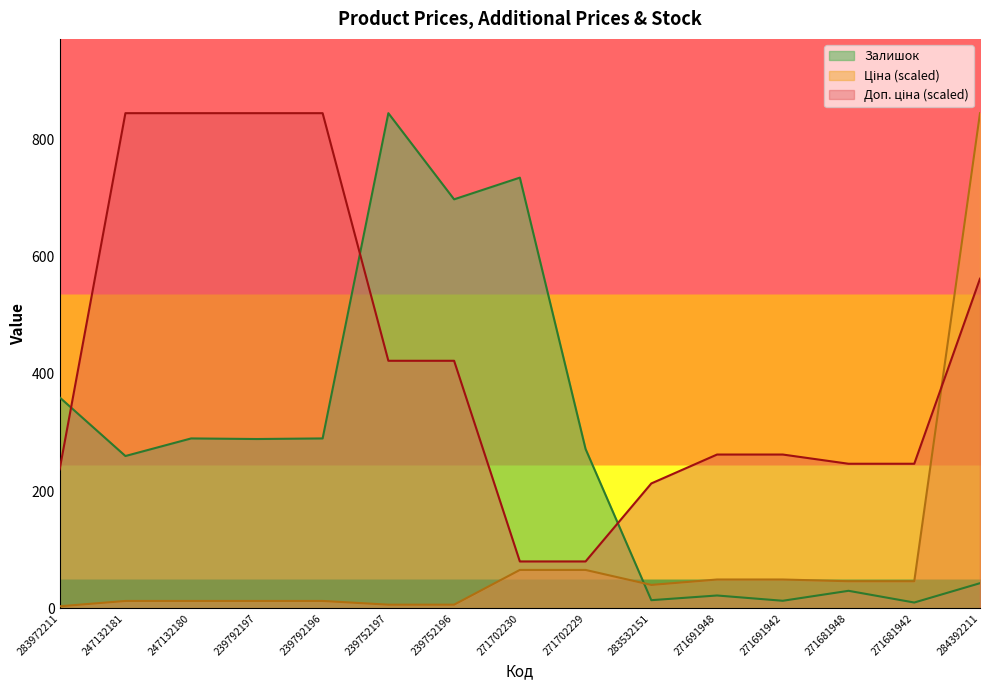

Which category has the lowest value in the Ціна series?

283972211